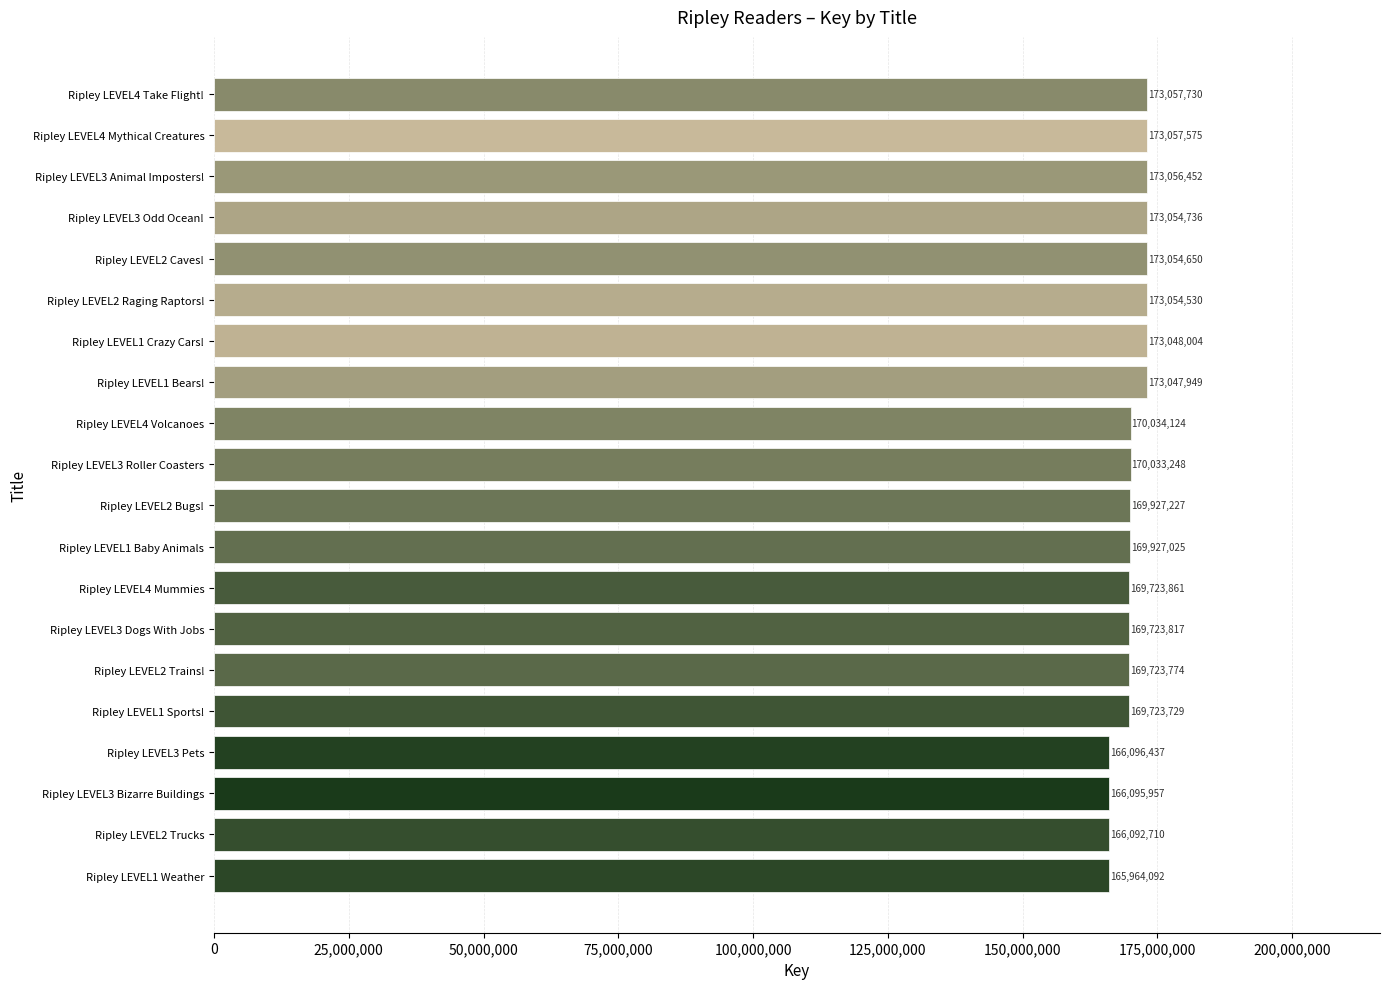

The value at Ripley LEVEL4 Mythical Creatures is 173057575. True or false?

True